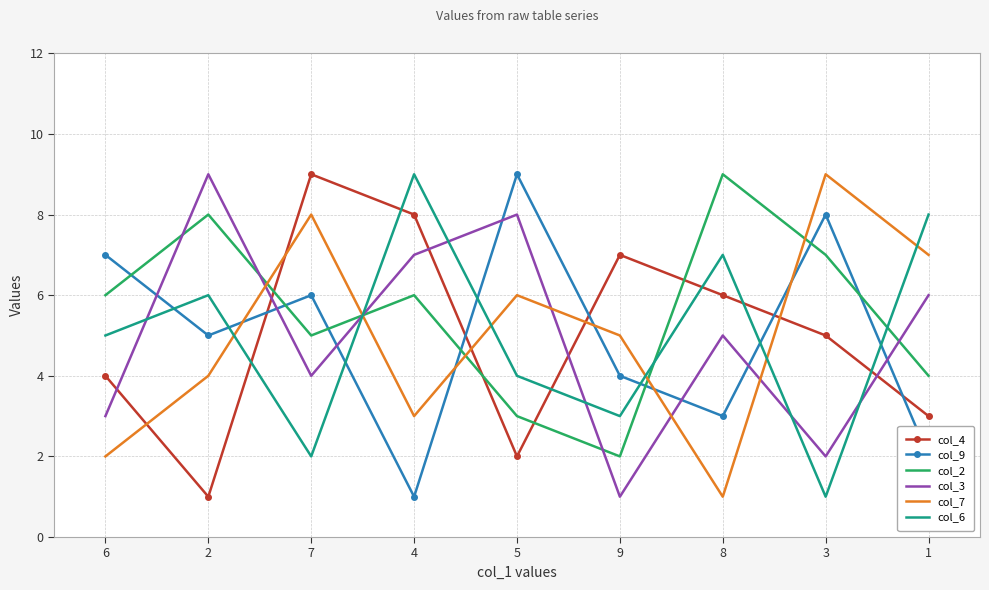

Rank the series at 1 from highest to lowest value.

col_6, col_7, col_3, col_2, col_4, col_9